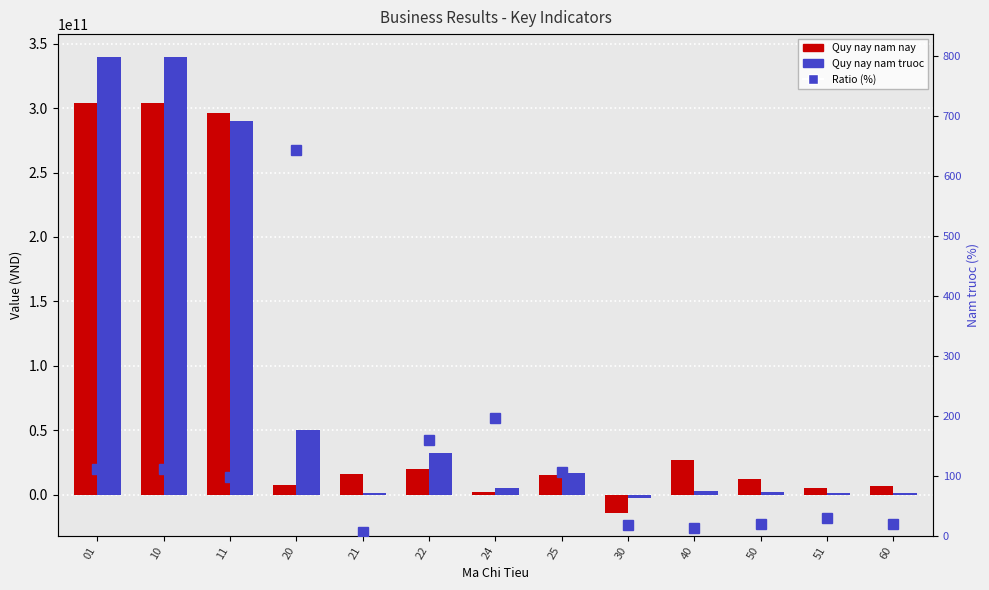

How many data points in Quy nay nam nay are less than 15736732510?

6